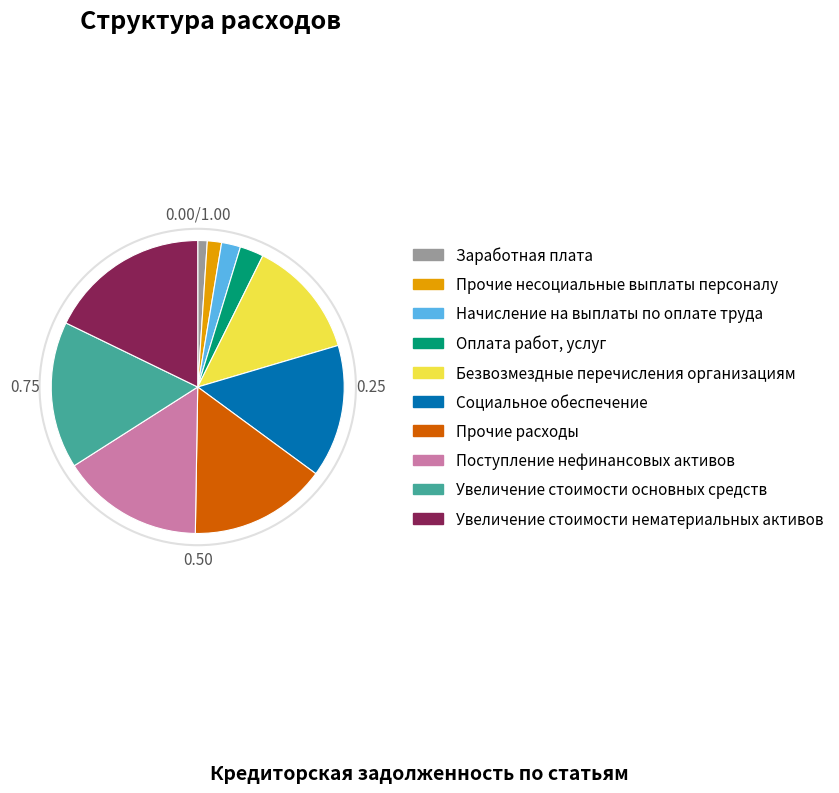

The Увеличение стоимости нематериальных активов slice represents 18% of the pie. True or false?

True